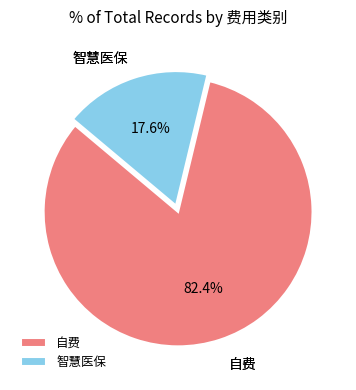

Which has a higher value, 自费 or 智慧医保?

自费